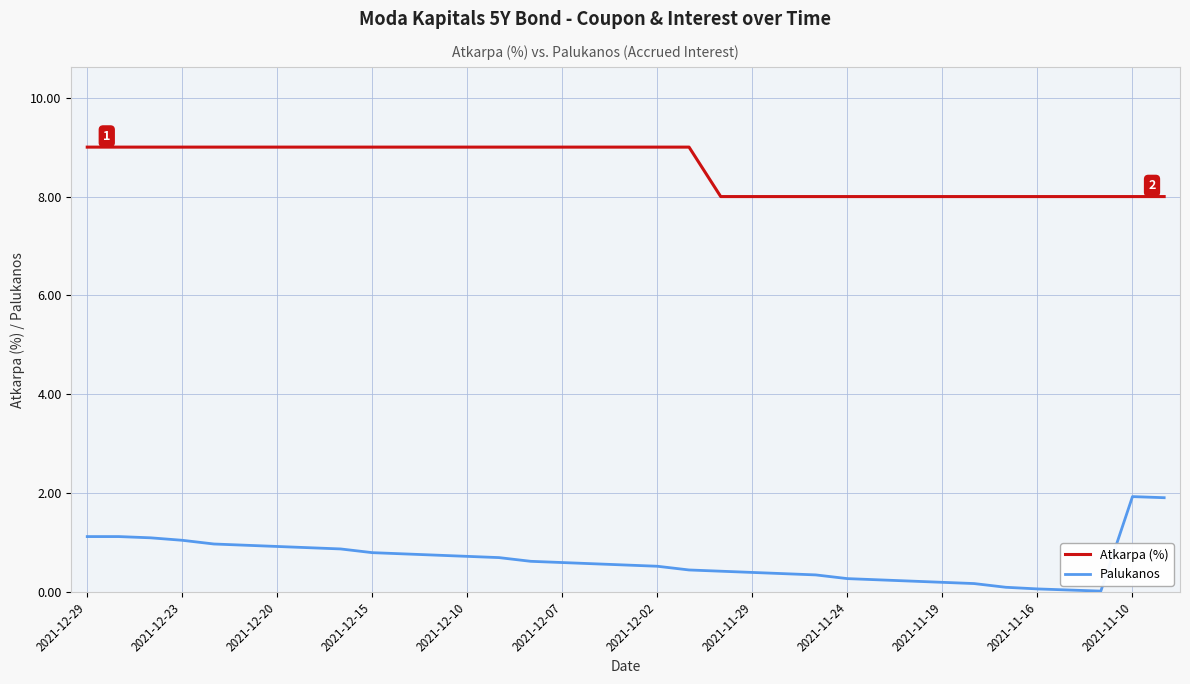

Is this an area chart (filled region under the line)?

No